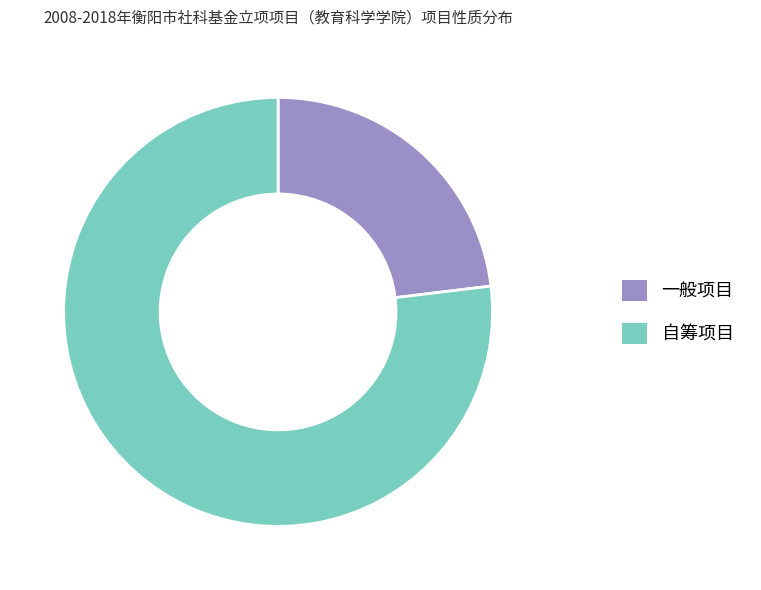

Which category has the smallest portion of the pie?

一般项目